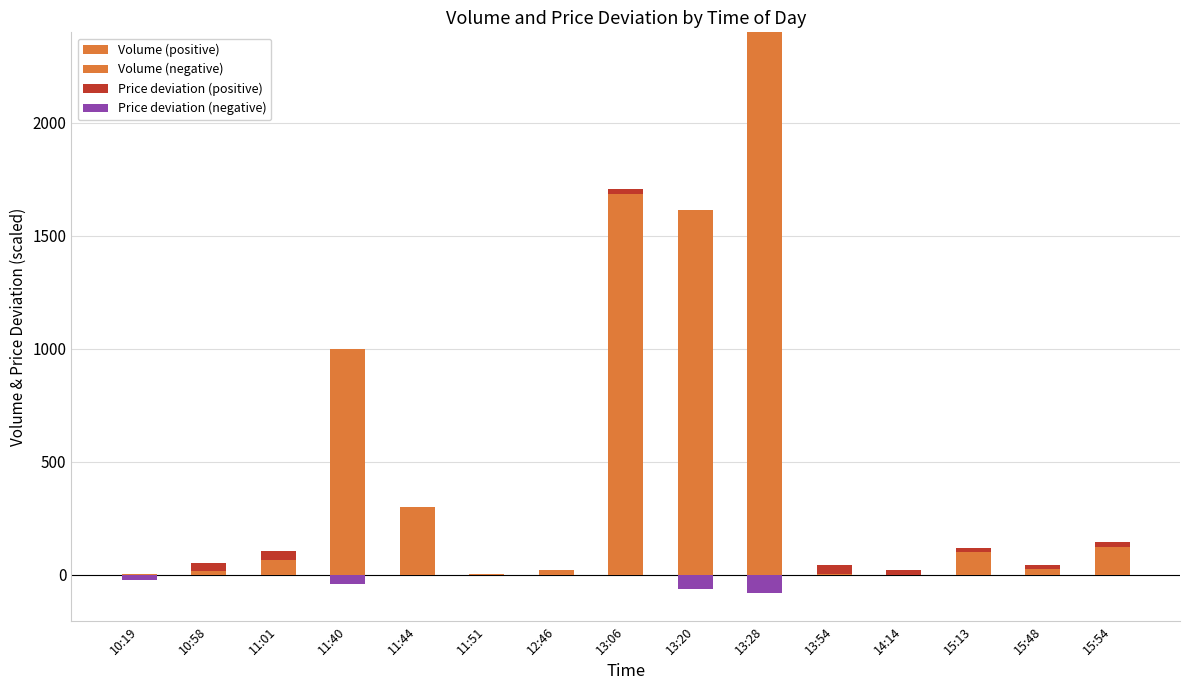

At which label is Price deviation (negative) closest to -40?

11:40